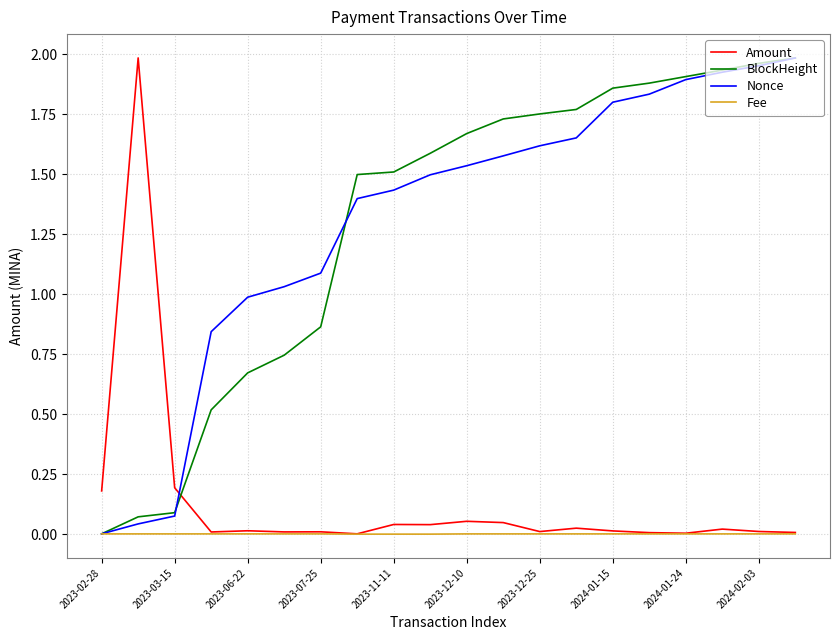

True or false: BlockHeight and Amount intersect in this chart.

True